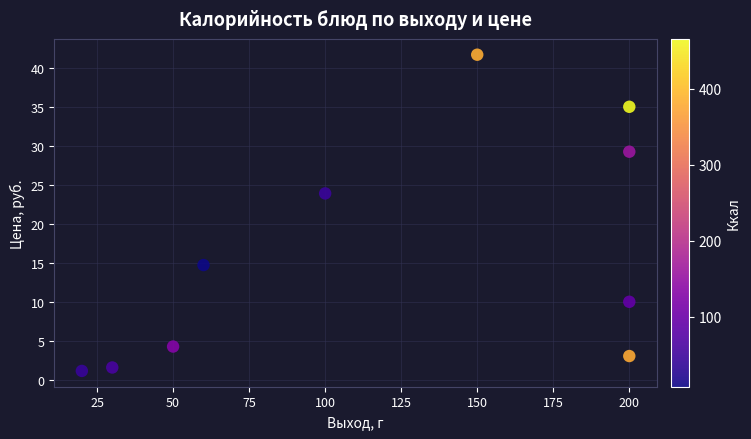

What is the average X value?

121.0